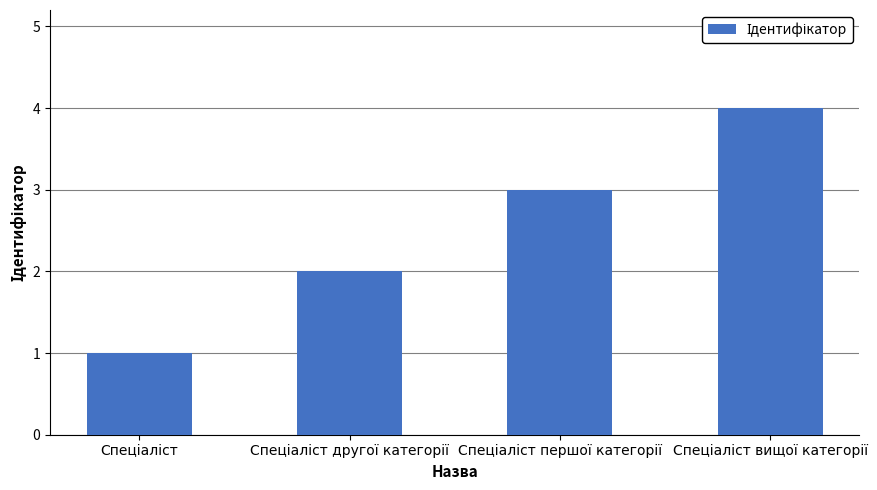

What is the minimum value shown in the chart?

1